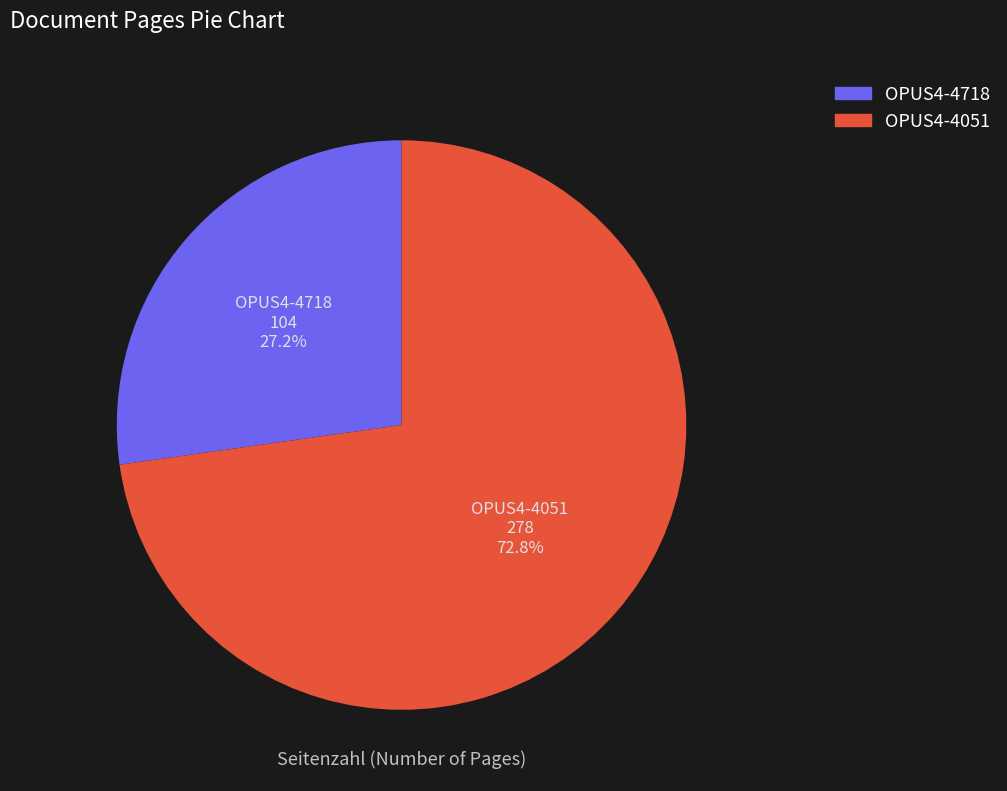

Does any single category account for the majority?

Yes